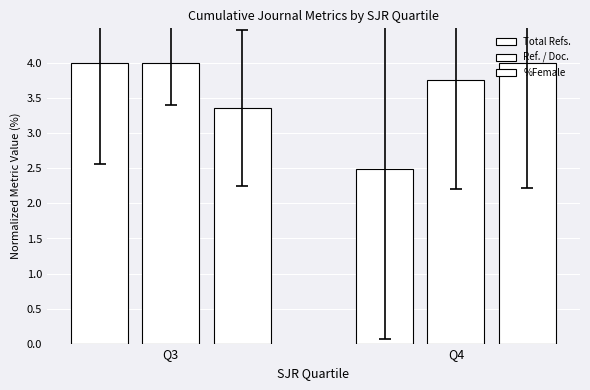

How many bars are there in total?

6